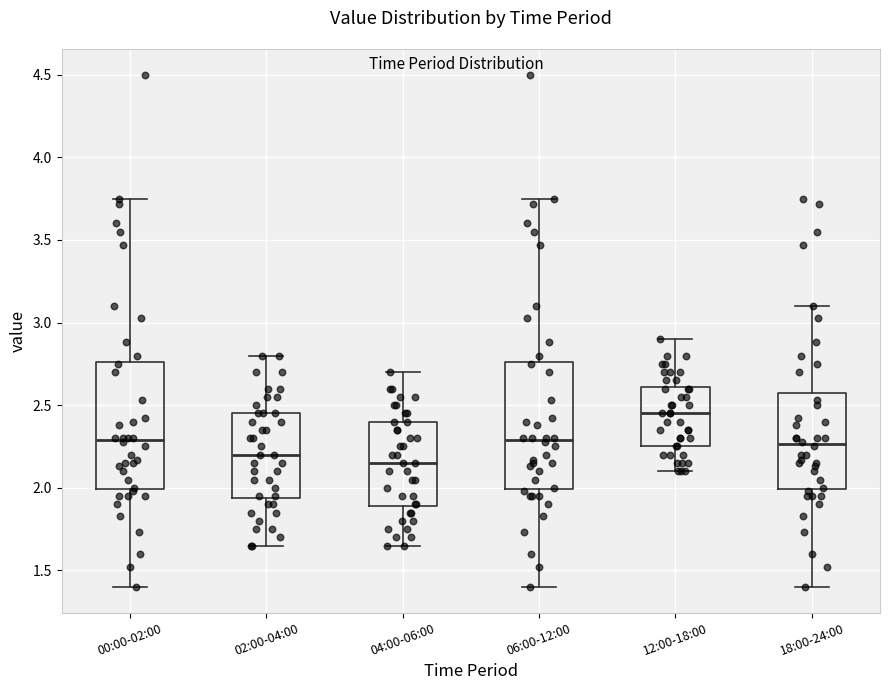

Which box's median line is the lowest?

04:00-06:00